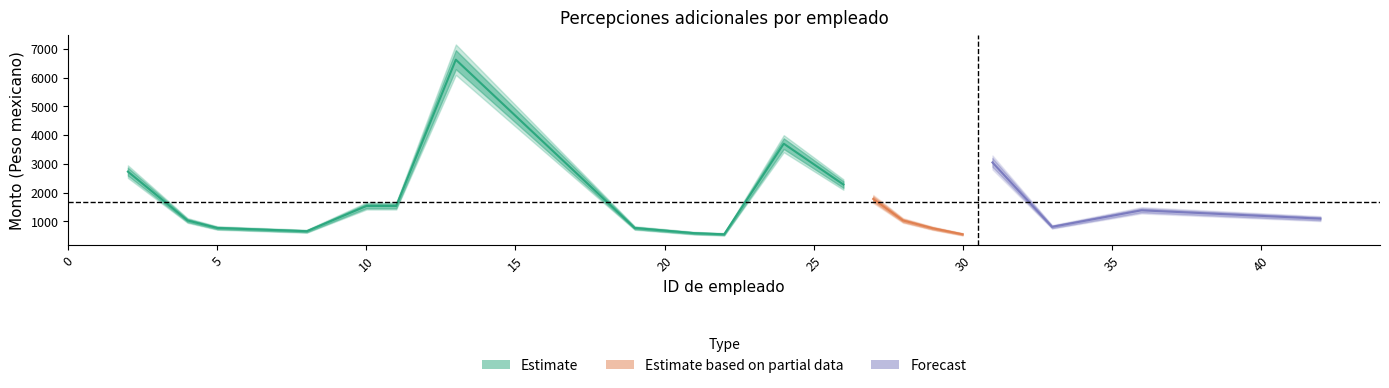

What is the value of the Monto bruto point at the 8th from the left?

766.7